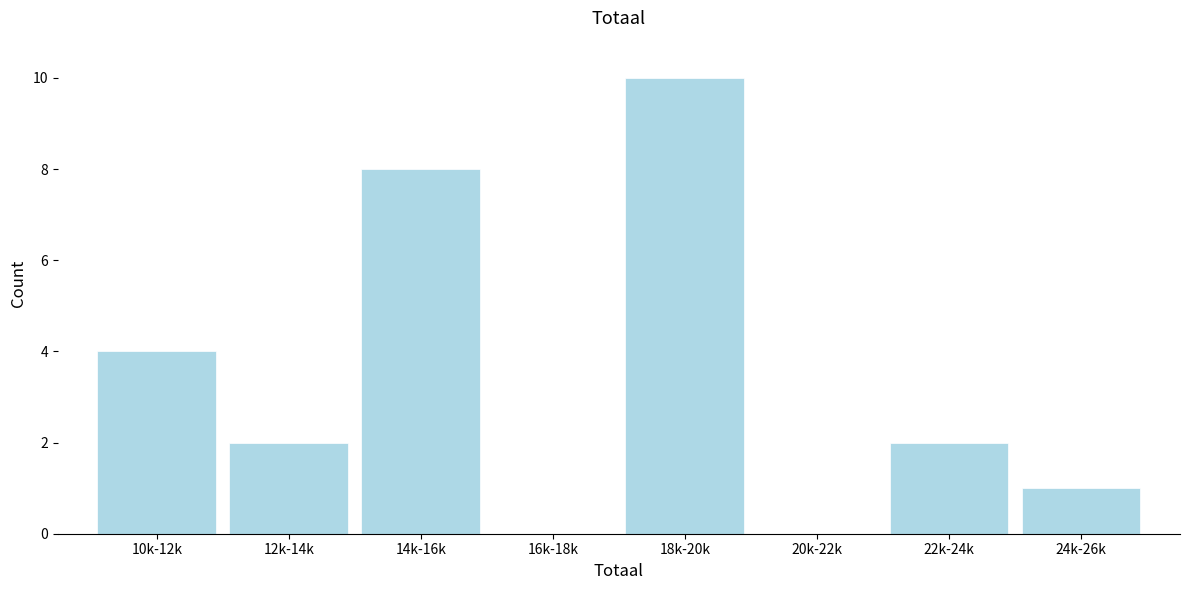

Reading left to right, extract all data points from this chart.

10k-12k=4	12k-14k=2	14k-16k=8	16k-18k=0	18k-20k=10	20k-22k=0	22k-24k=2	24k-26k=1